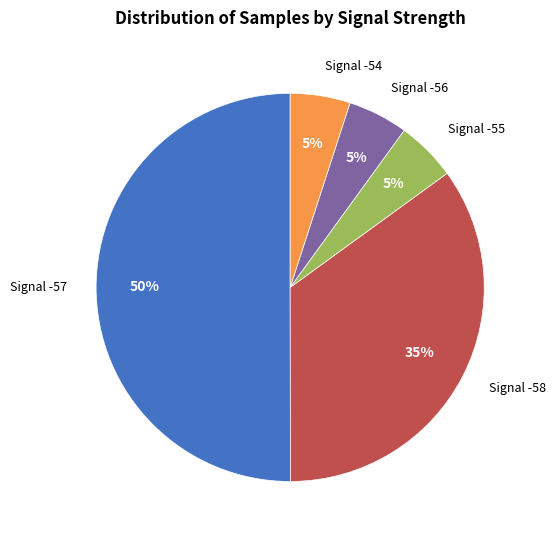

Count the number of slices in the pie.

5